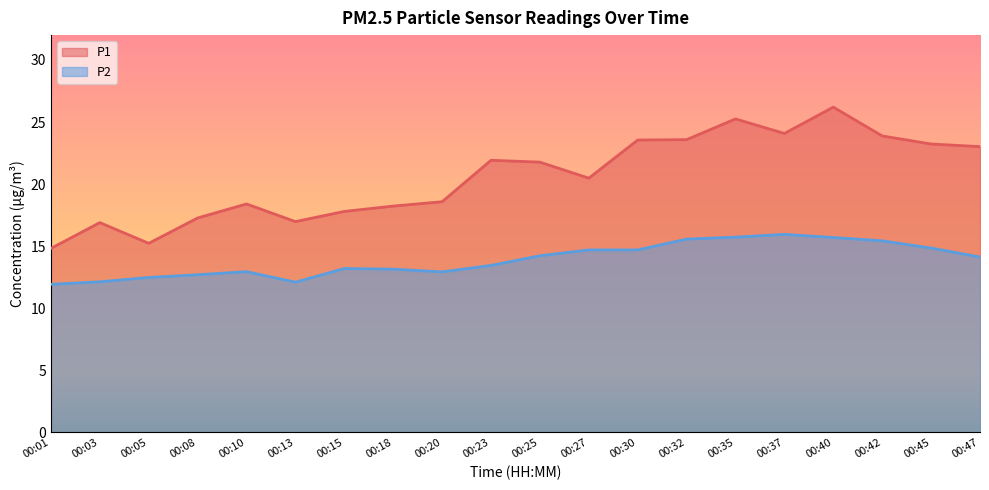

Which category has the lowest value in the P2 series?

00:01